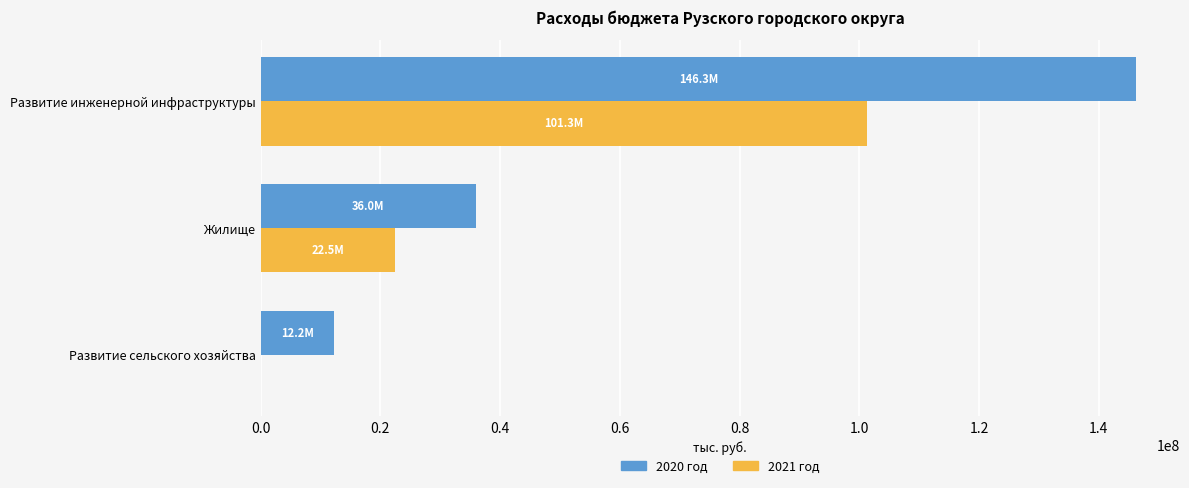

What is the total value across all series at Развитие инженерной инфраструктуры?

247522655.6